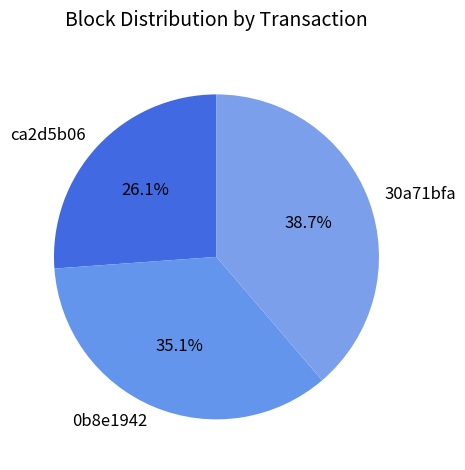

True or false: 30a71bfa accounts for 26% of the total.

False